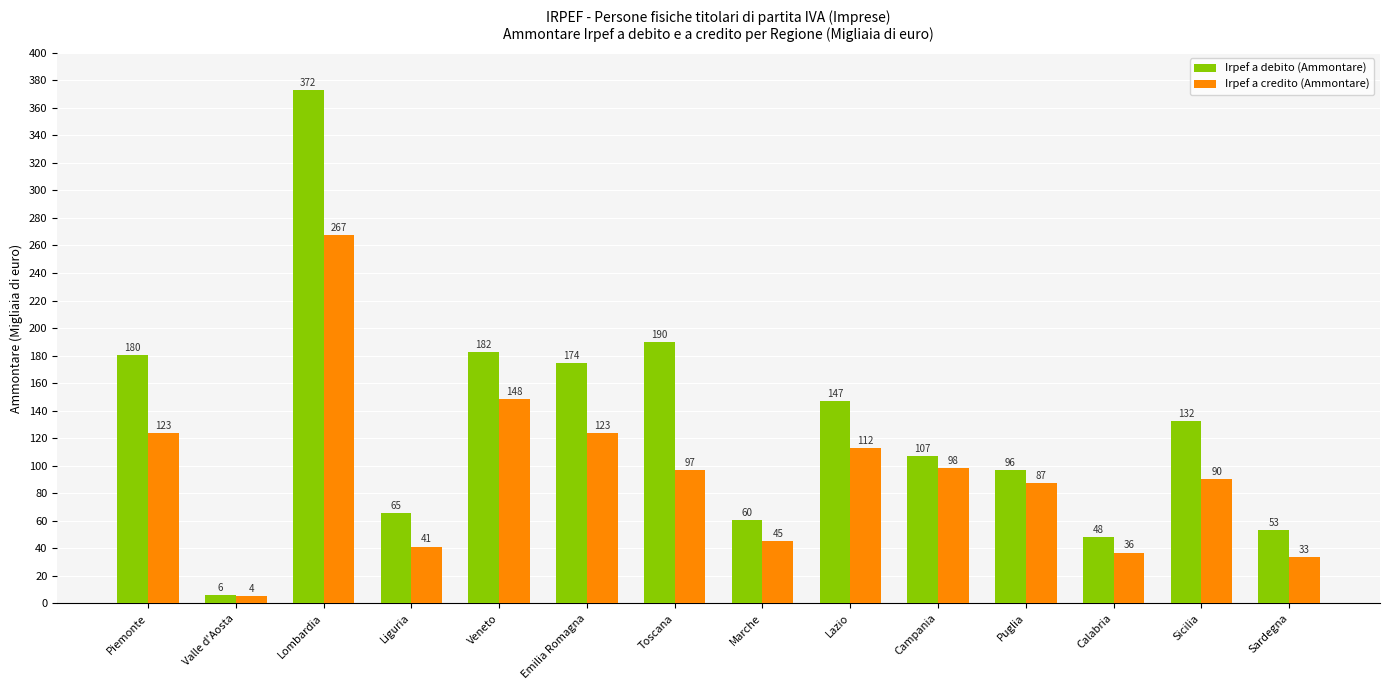

True or false: Irpef a debito (Ammontare) has a value of 60837 at Marche.

True